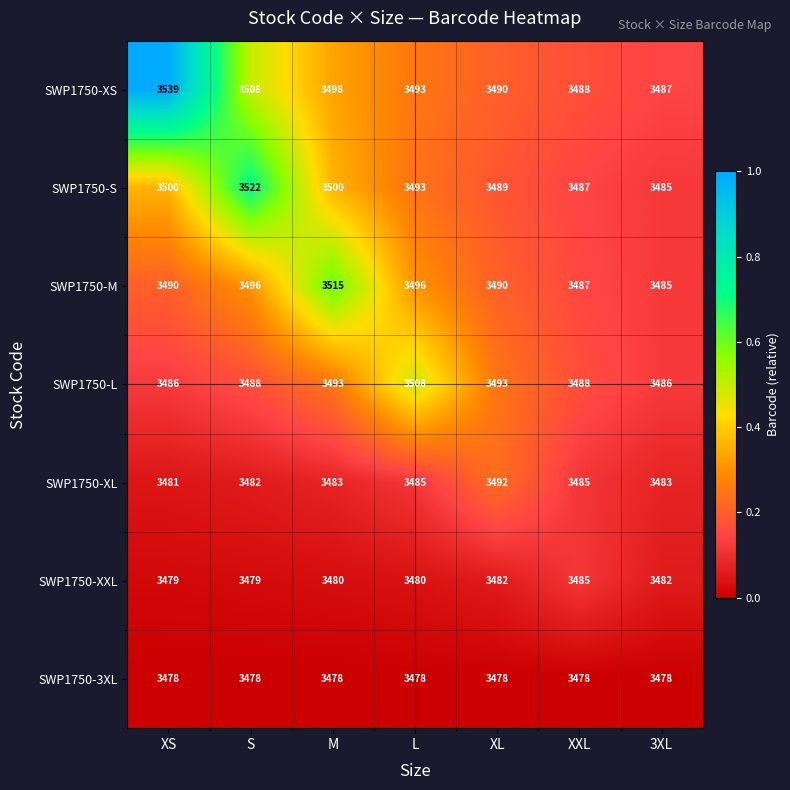

What is the spread (max minus min) of values at 3XL?

9